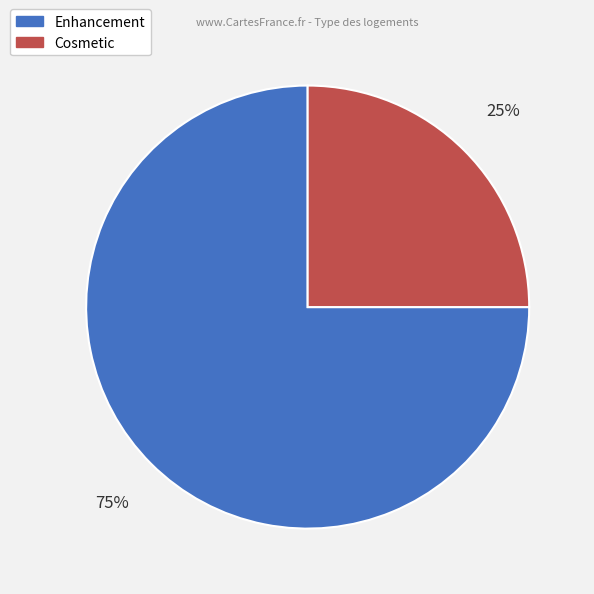

Is it true that Enhancement is 75% of the pie?

True